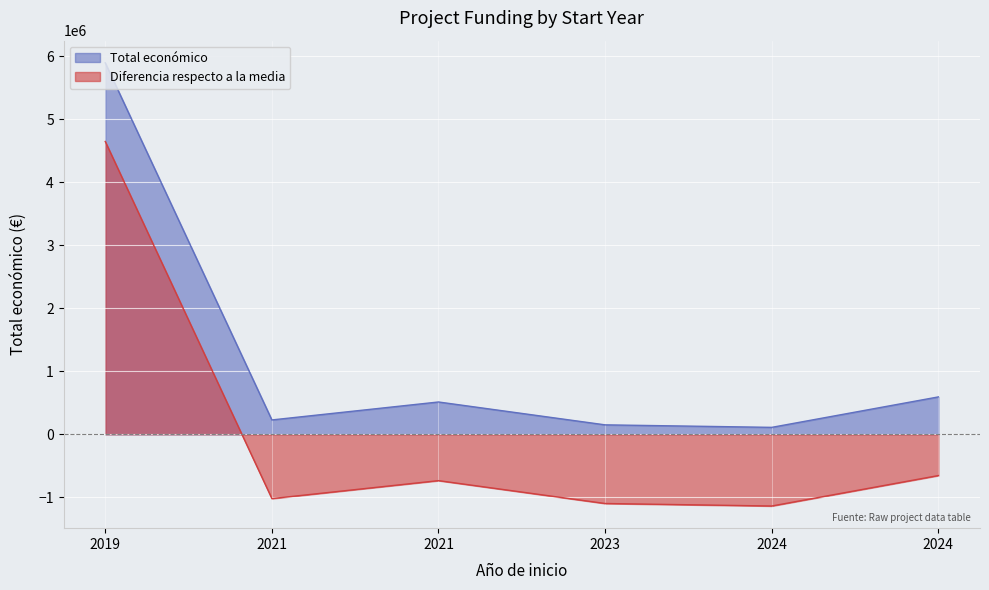

What is the sum of all values?

7494199